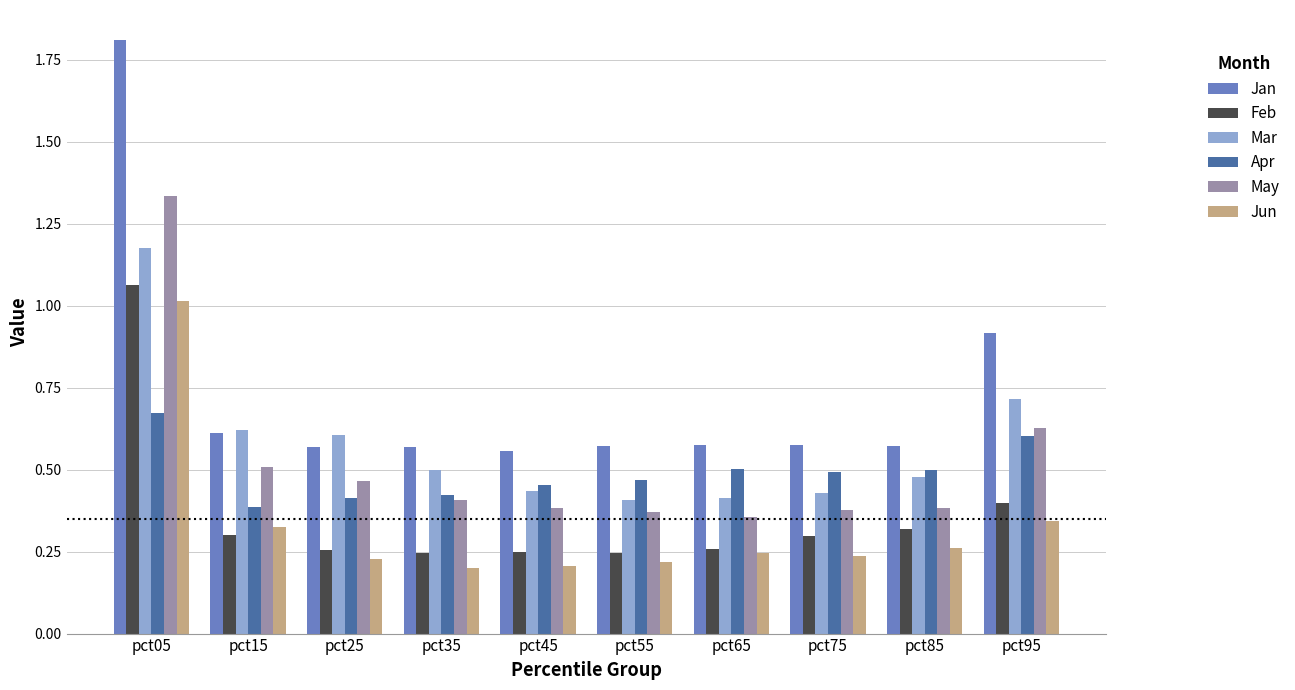

Count the number of data series in this chart.

6